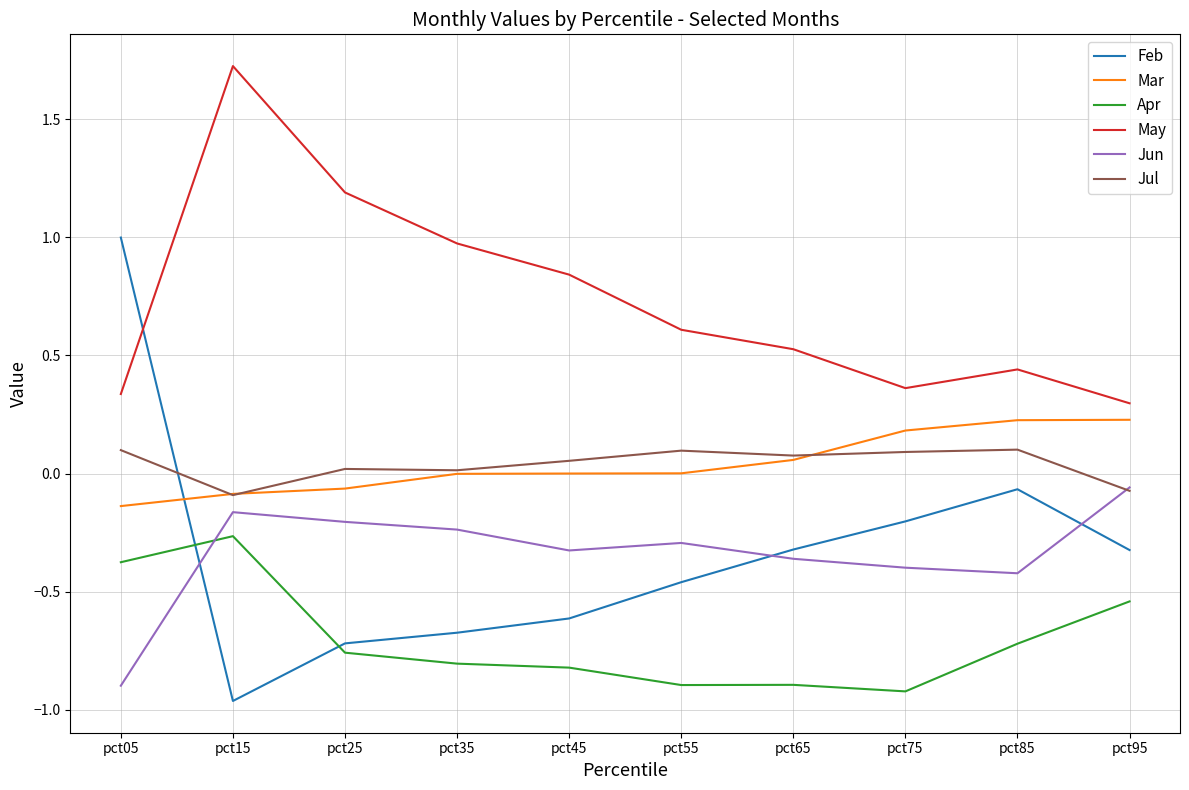

The Feb series shows -0.3 at pct55. True or false?

False